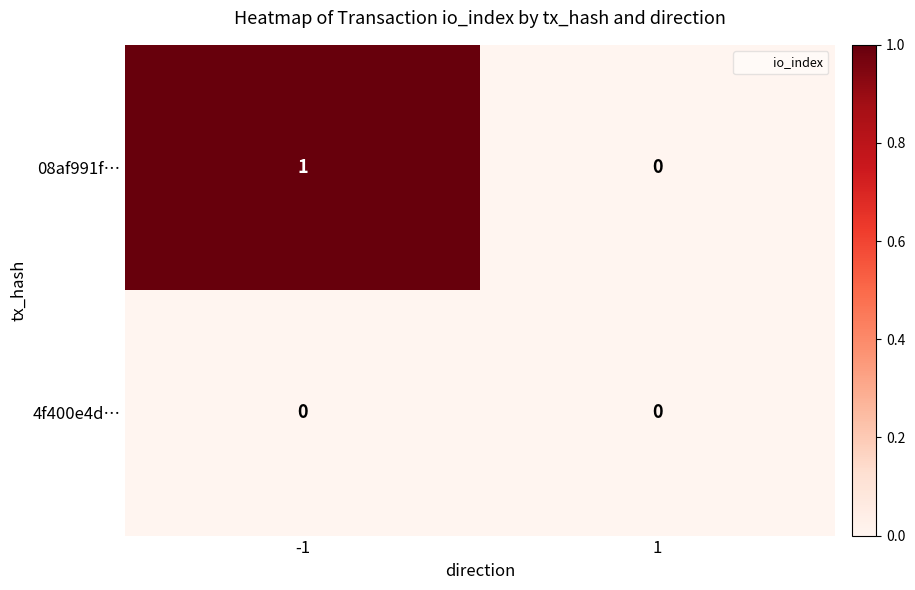

Which series has the largest total across all categories?

08af991f…